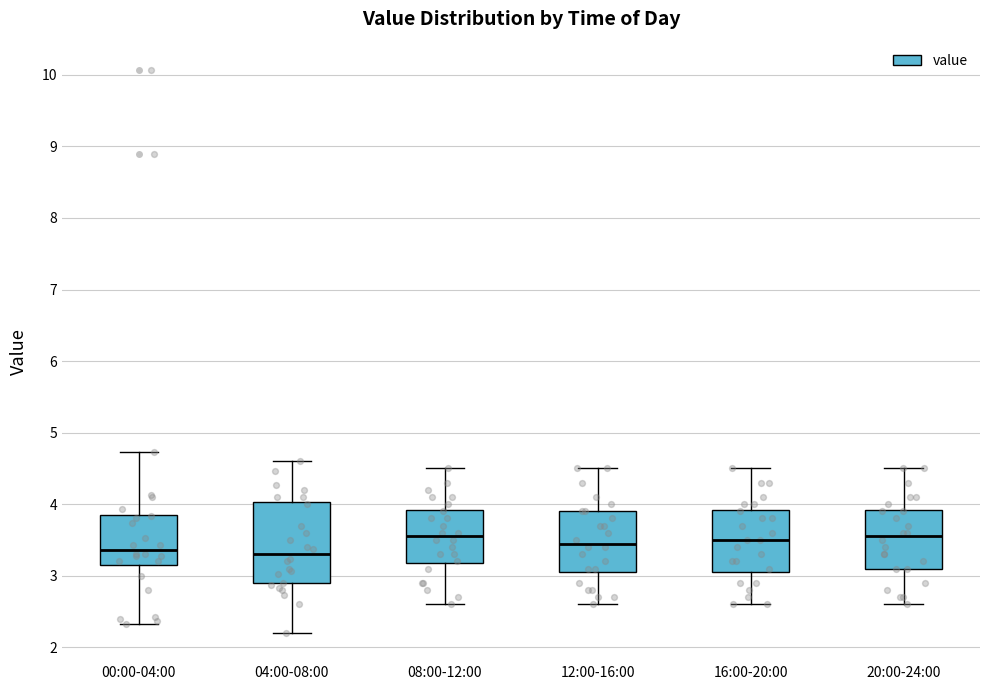

Reading left to right, transcribe this box plot: for each box, give where its median line is, the range the box spans, and where its two whiskers end, as read against the y-axis. The values are not printed on the chart, so give them approximately, as read against the axis.

00:00-04:00: median 3.4, box 3.2 to 3.9, whiskers 2.3 to 4.7
04:00-08:00: median 3.3, box 2.9 to 4.0, whiskers 2.2 to 4.6
08:00-12:00: median 3.6, box 3.2 to 3.9, whiskers 2.6 to 4.5
12:00-16:00: median 3.5, box 3.1 to 3.9, whiskers 2.6 to 4.5
16:00-20:00: median 3.5, box 3.1 to 3.9, whiskers 2.6 to 4.5
20:00-24:00: median 3.6, box 3.1 to 3.9, whiskers 2.6 to 4.5